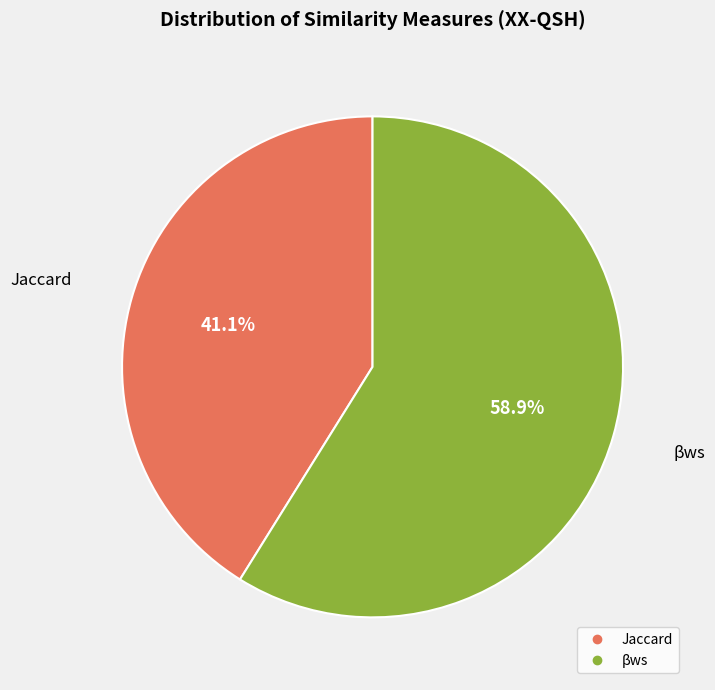

Is Jaccard the majority of the pie?

No